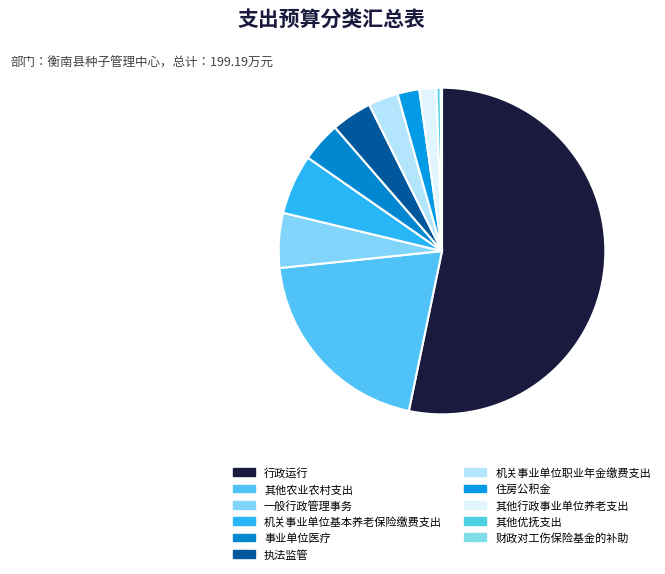

True or false: 其他优抚支出 accounts for 1% of the total.

False